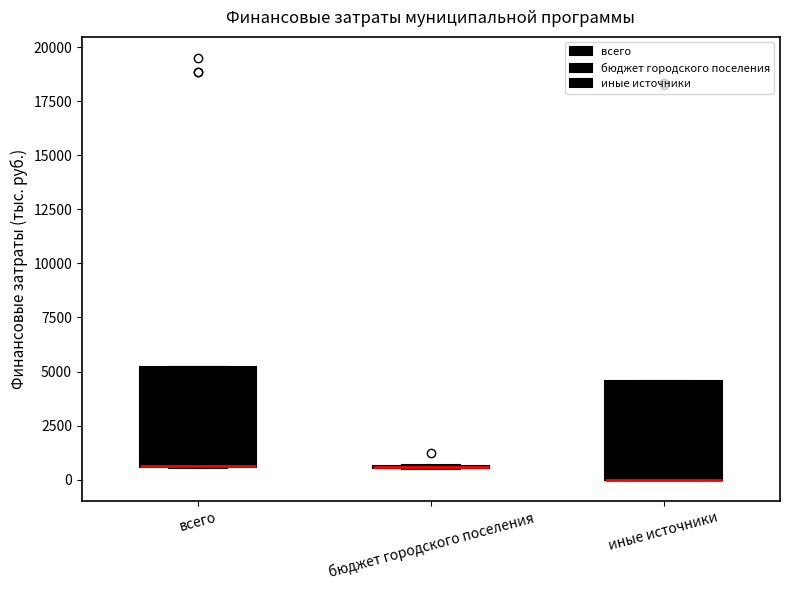

Where is the lower edge of the box for всего on the y-axis? The values are not printed on the chart, so give them approximately, as read against the axis.

500